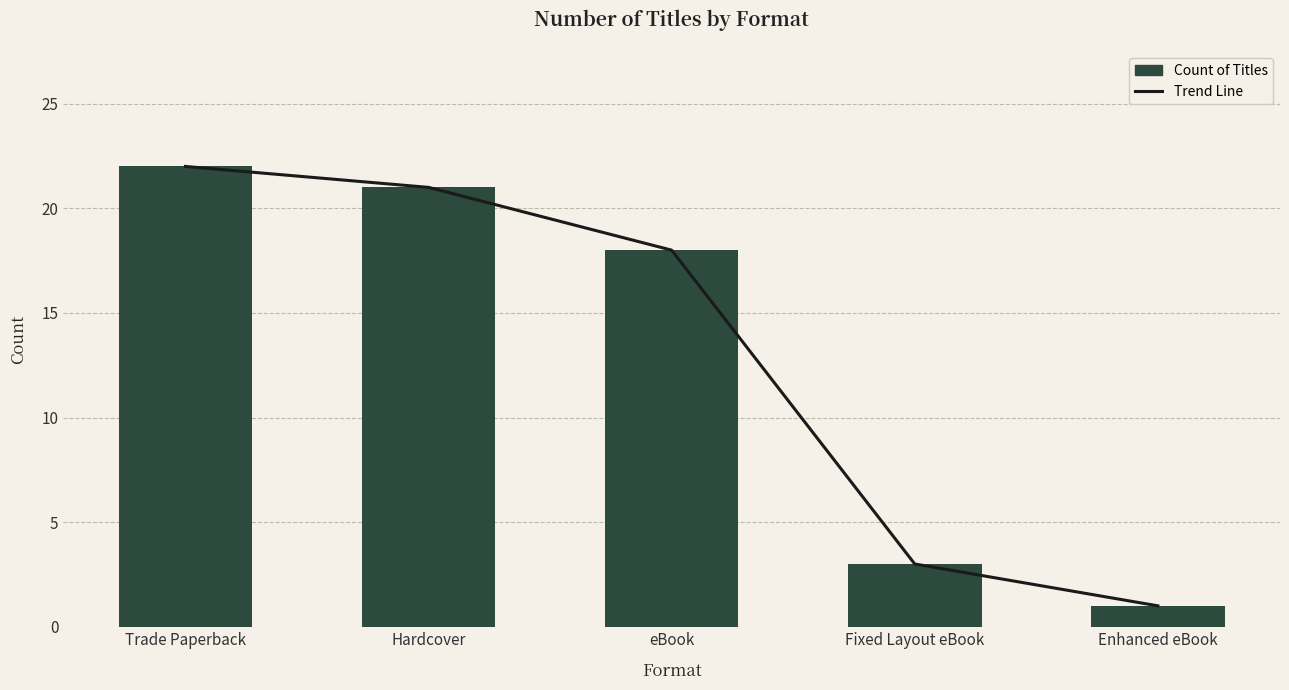

Is the value of Trend Line at Enhanced eBook greater than the value of Count of Titles at Trade Paperback?

No